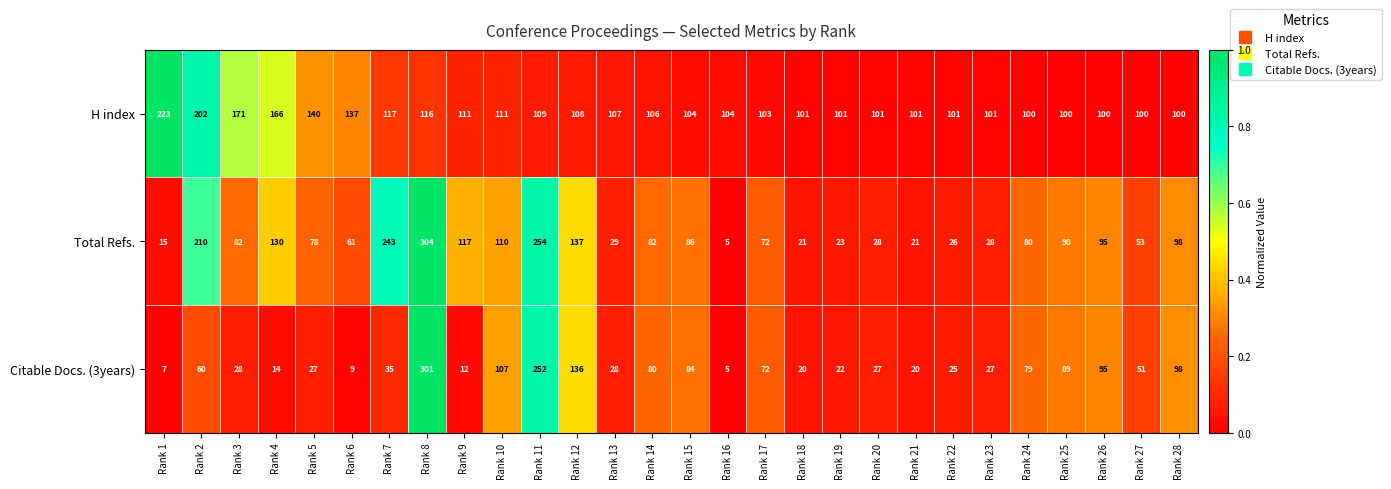

Rank the series by their average value, from lowest to highest.

Citable Docs. (3years), Total Refs., H index